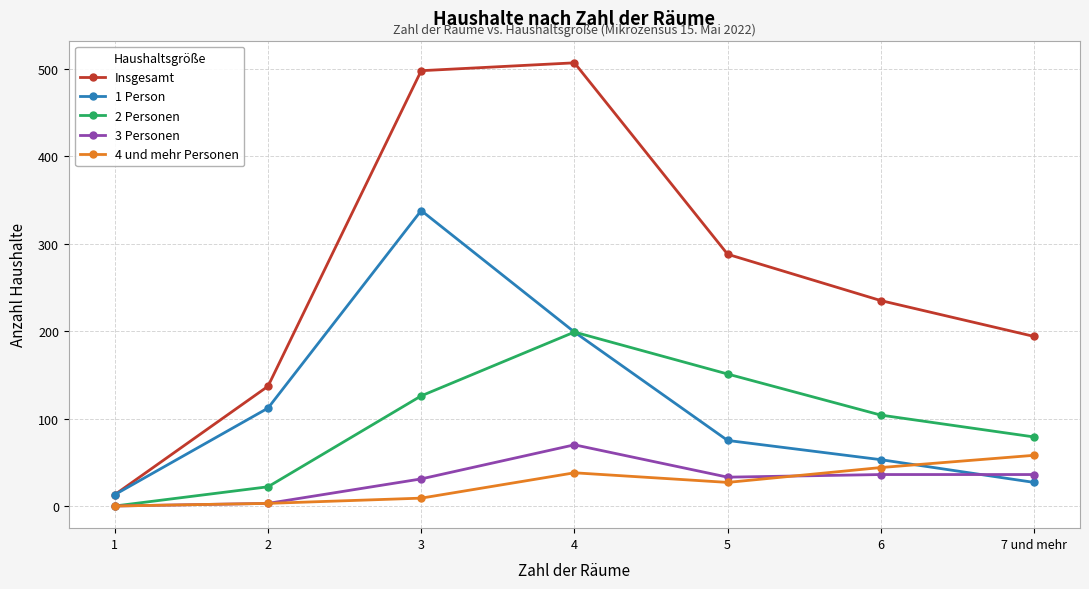

How many series are shown in this chart?

5